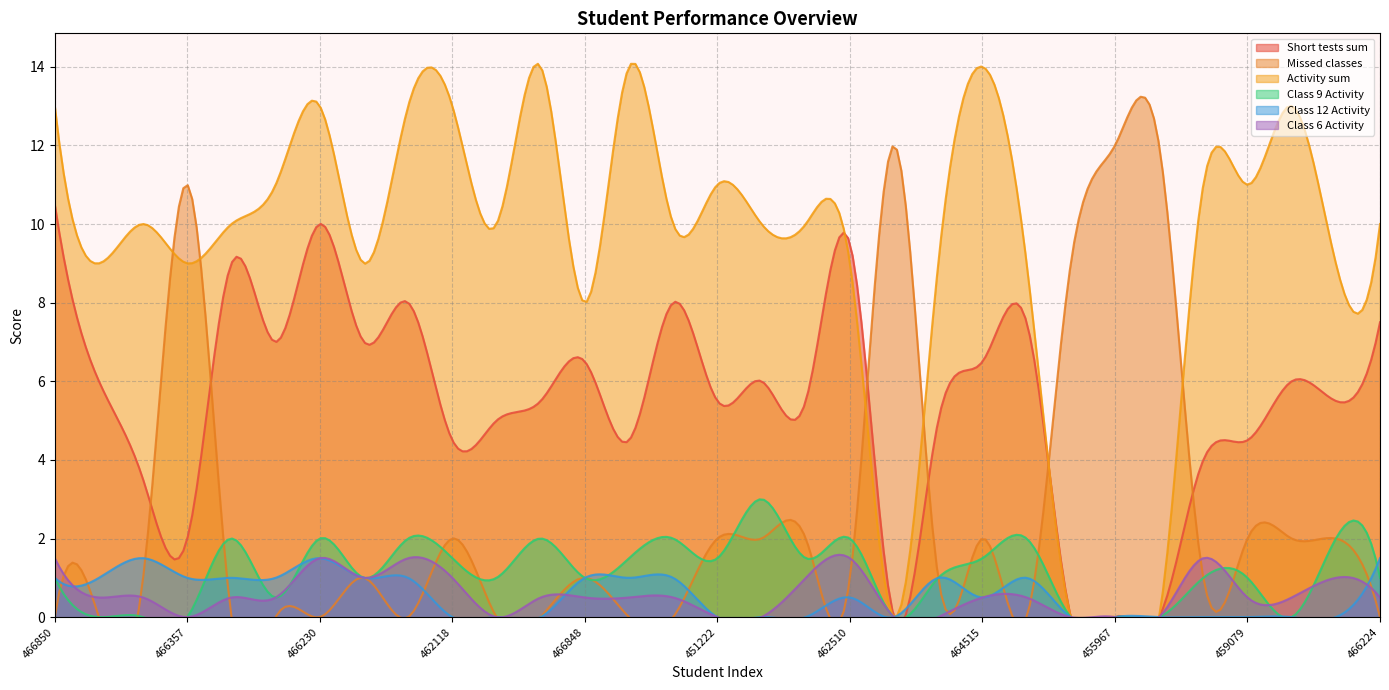

Which series has the widest spread of values?

Activity sum